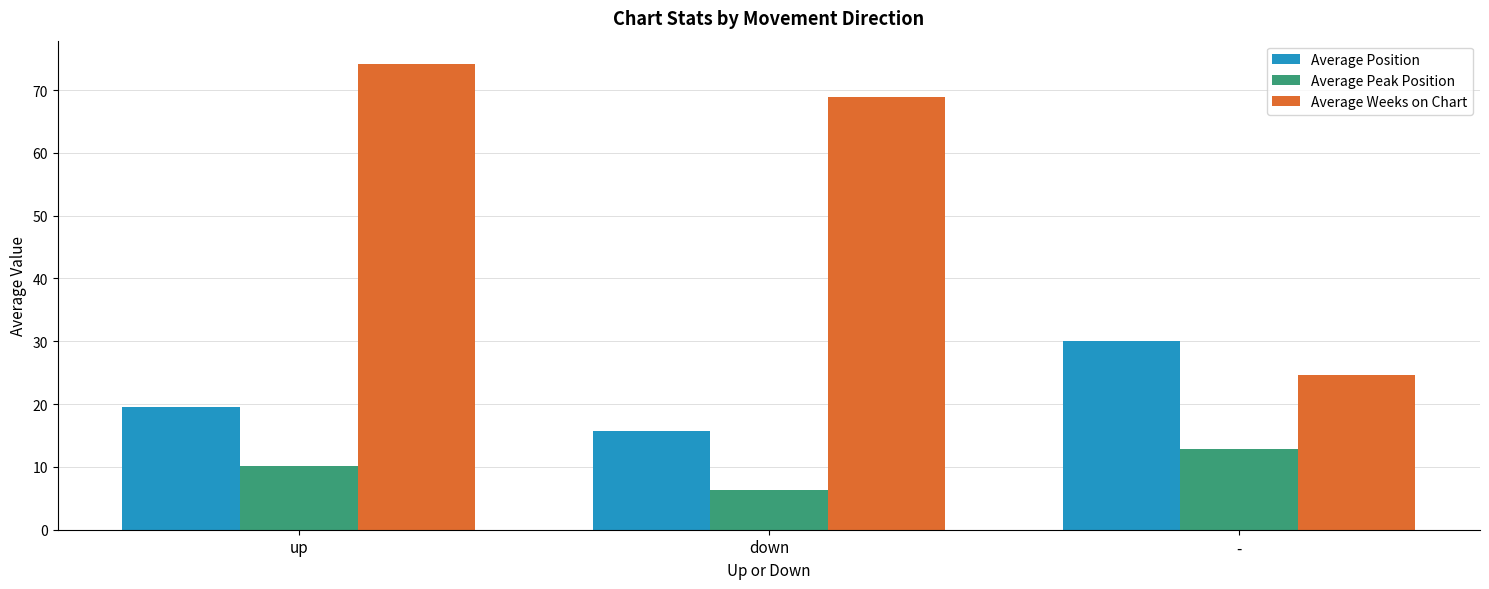

How many groups of bars are there?

3